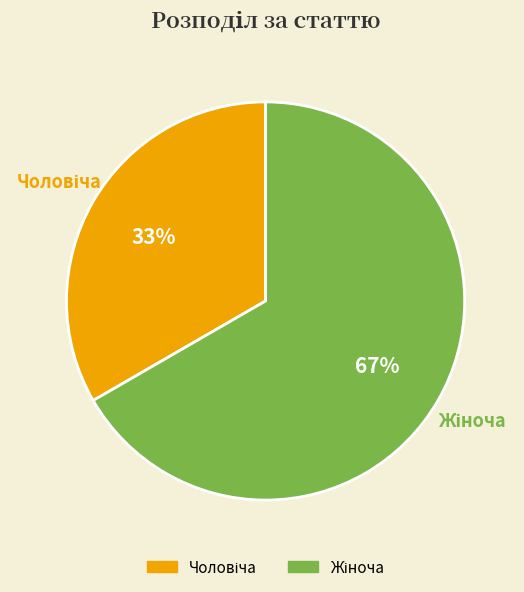

How many slices are in this pie chart?

2